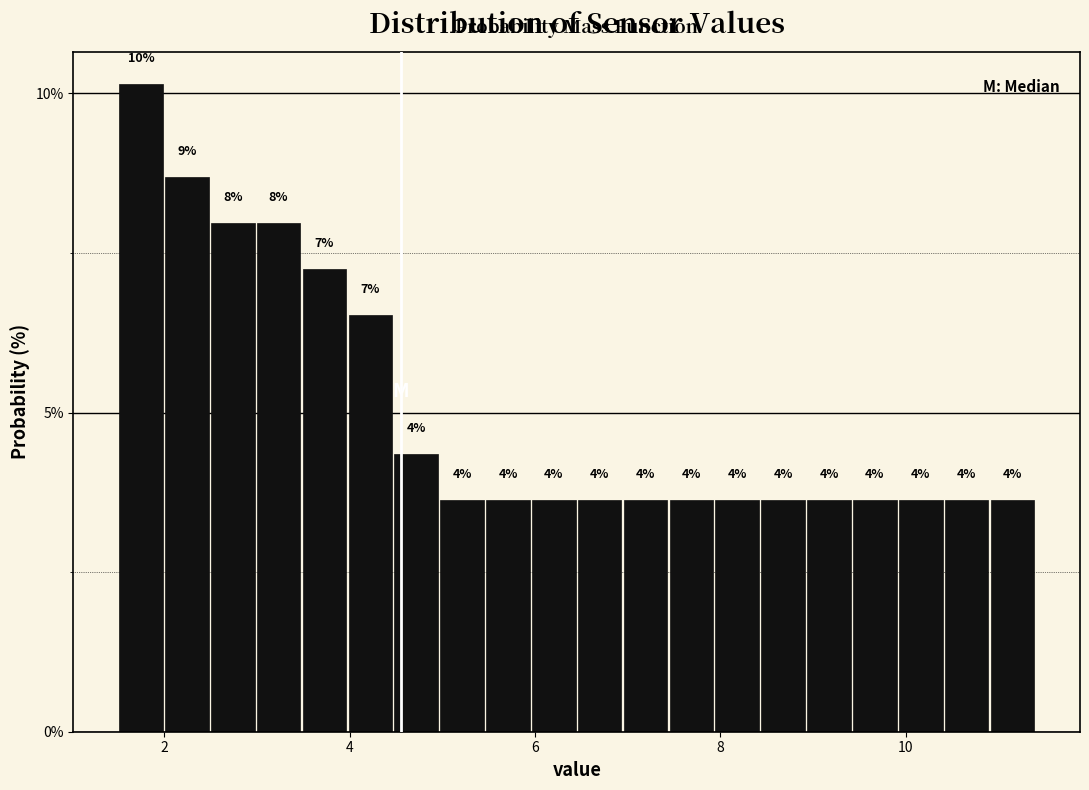

Read against the x-axis, roughly where is the centre of the tallest bar?

1.8